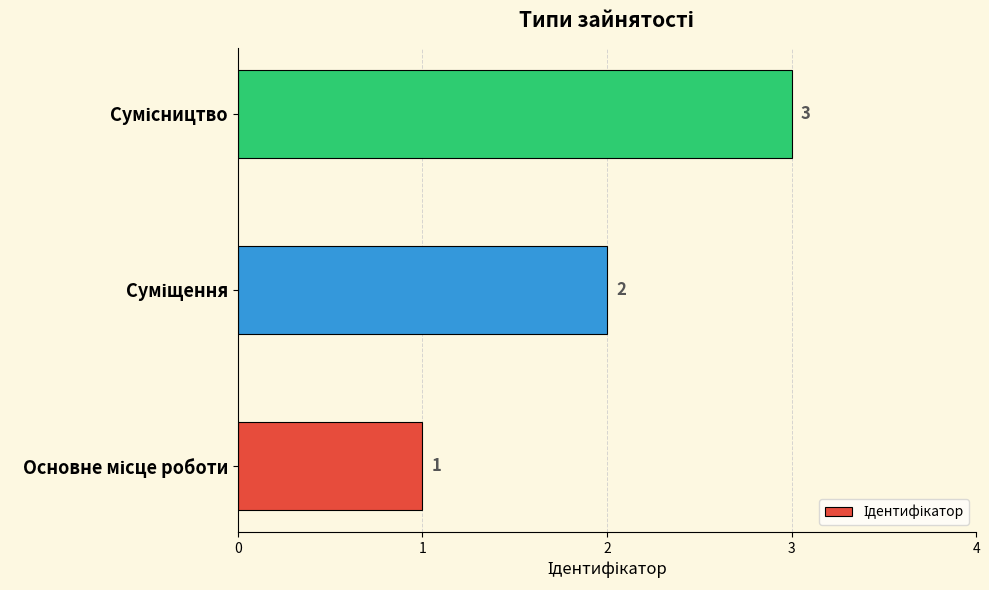

What is the sum of all values?

6